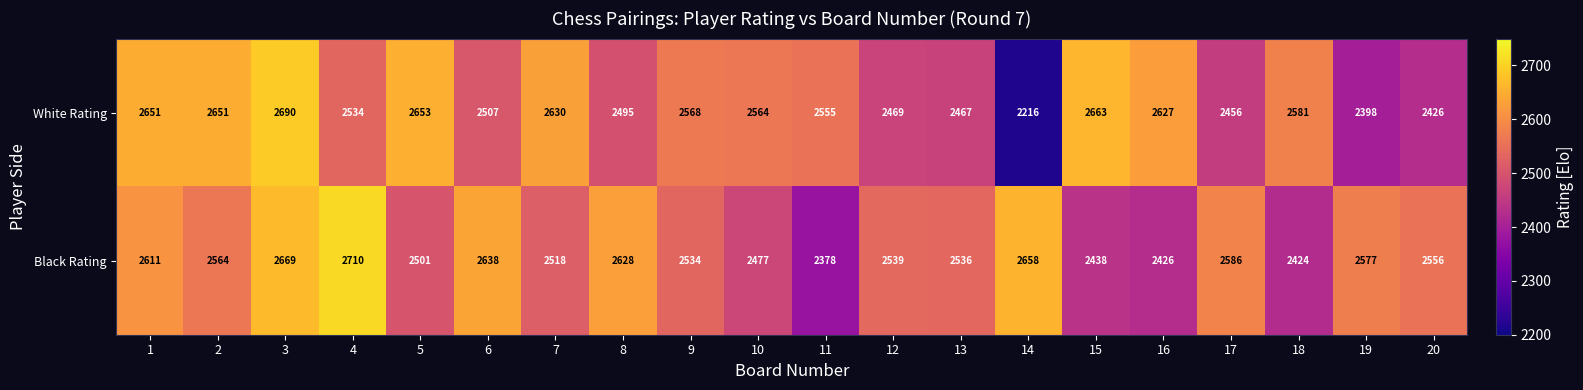

The value of White Rating at 17 is 2456. True or false?

True